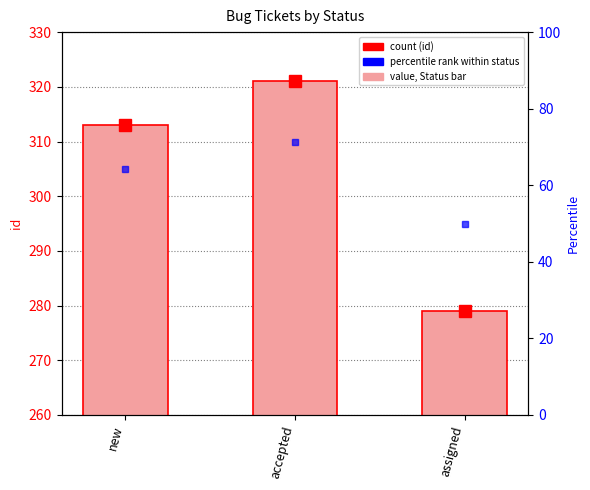

How many distinct data groups are displayed?

1